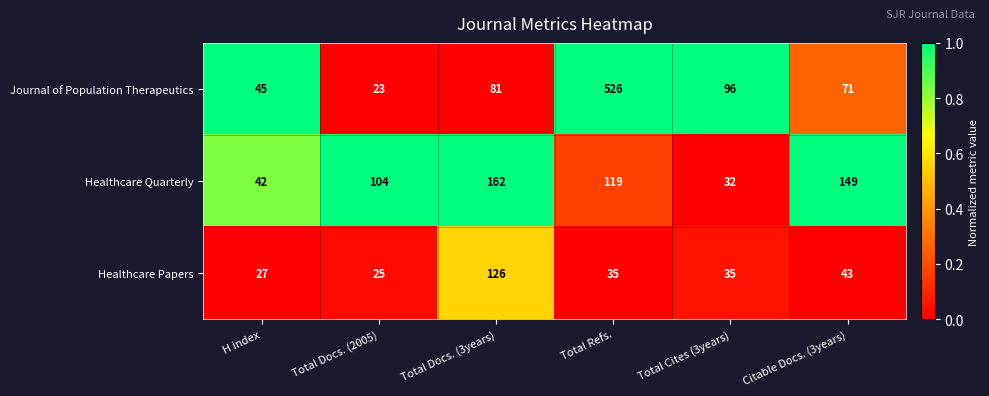

What value does the Healthcare Quarterly series have at Total Docs. (2005), to the nearest 50?

100